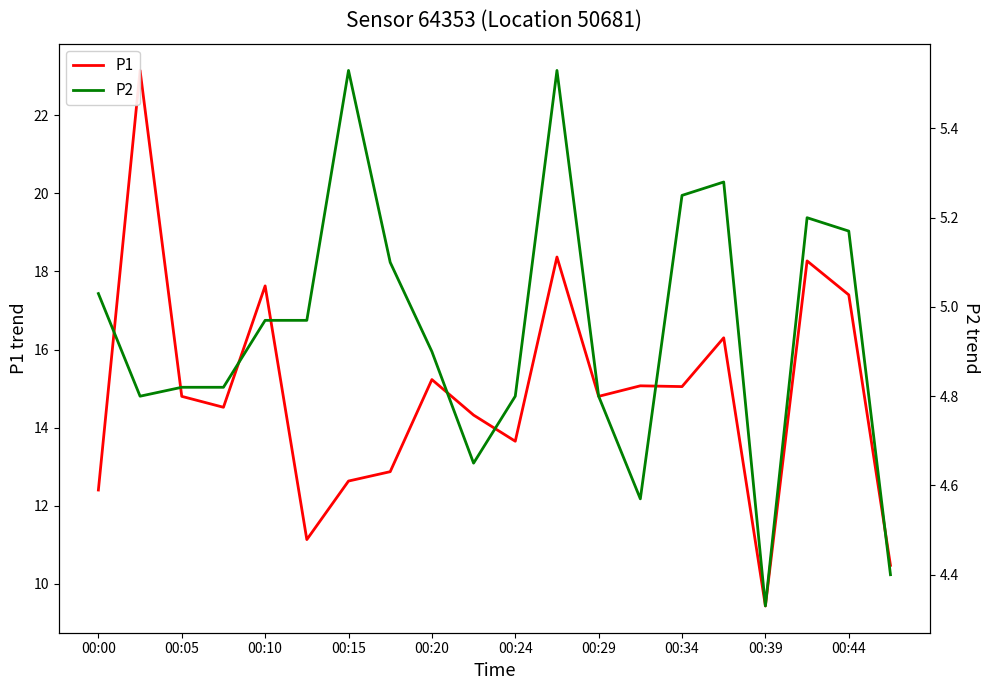

The value of P1 at 00:44 is 17.4. True or false?

True